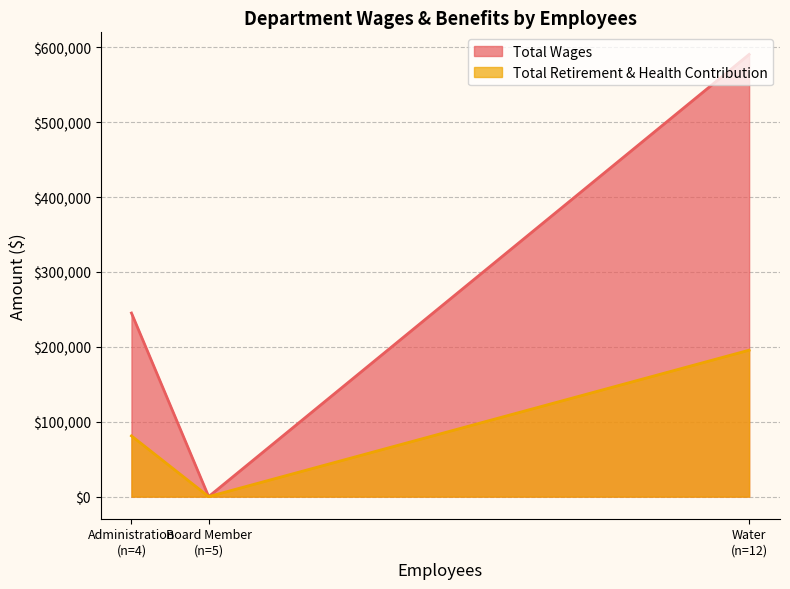

Which series has the largest total across all categories?

Total Wages